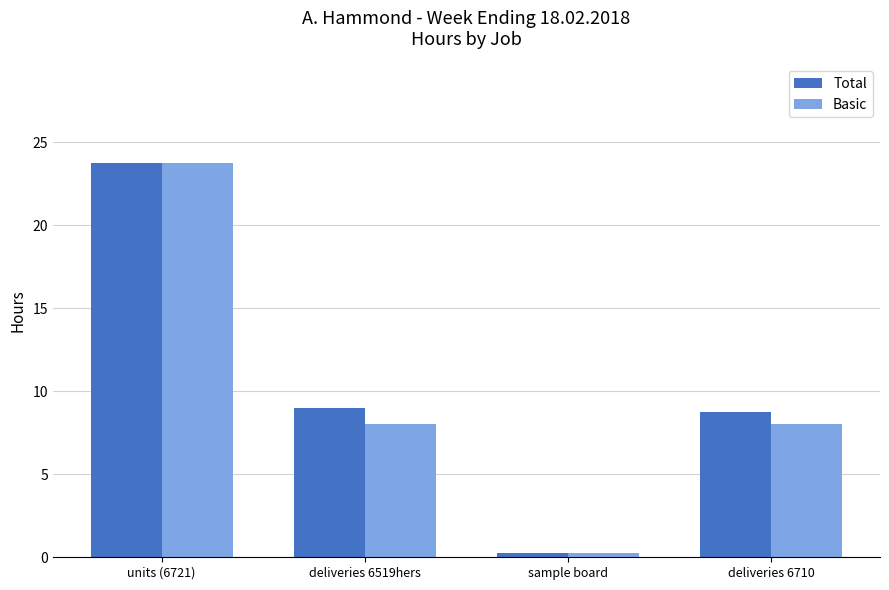

What position from the left is deliveries 6519hers?

2